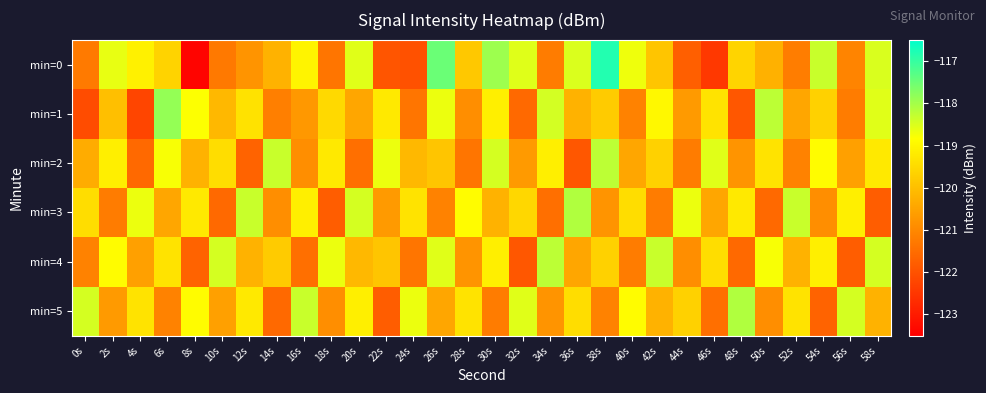

At which category is the sum across all series the highest?

30s